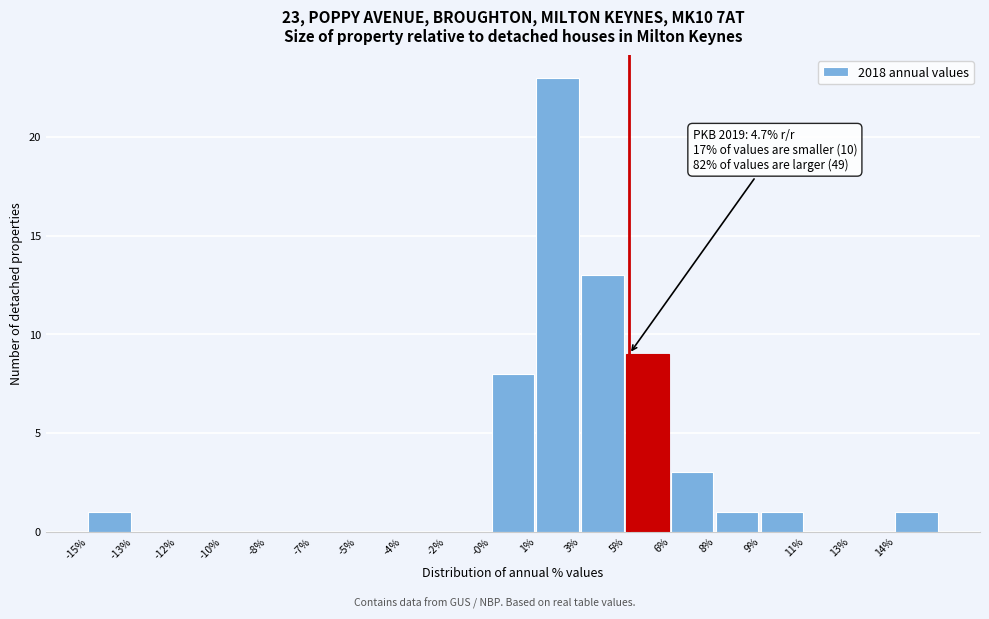

Reading left to right, extract all data points from this chart.

-15%=1	-13%=0	-12%=0	-10%=0	-8%=0	-7%=0	-5%=0	-4%=0	-2%=0	-0%=8	1%=23	3%=13	5%=9	6%=3	8%=1	9%=1	11%=0	13%=0	14%=1